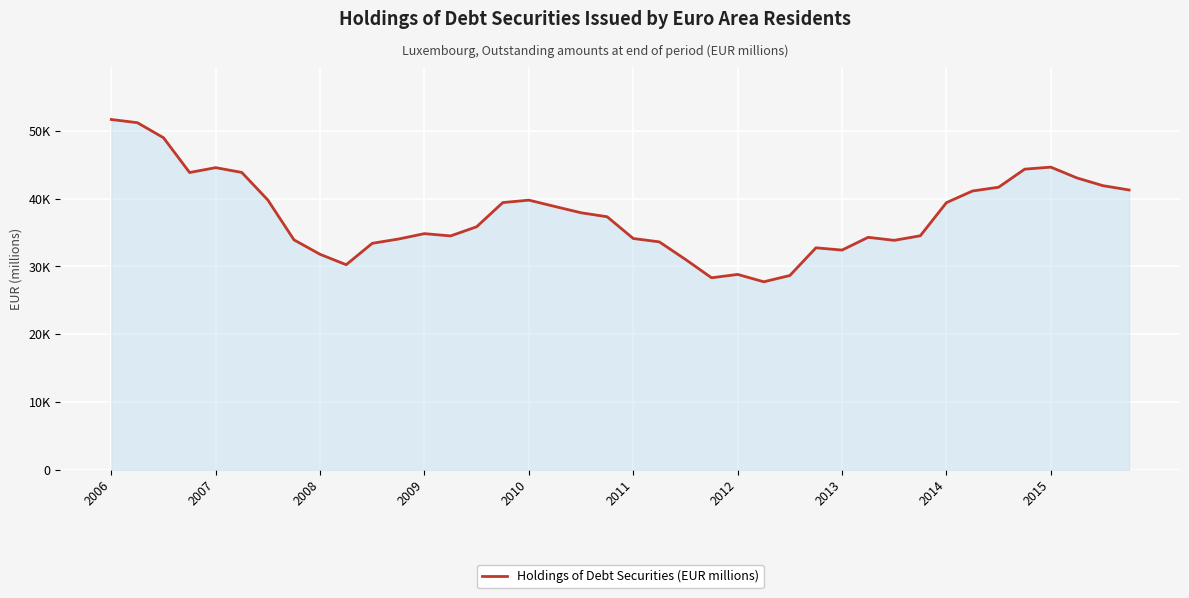

How many values exceed 37336?

19